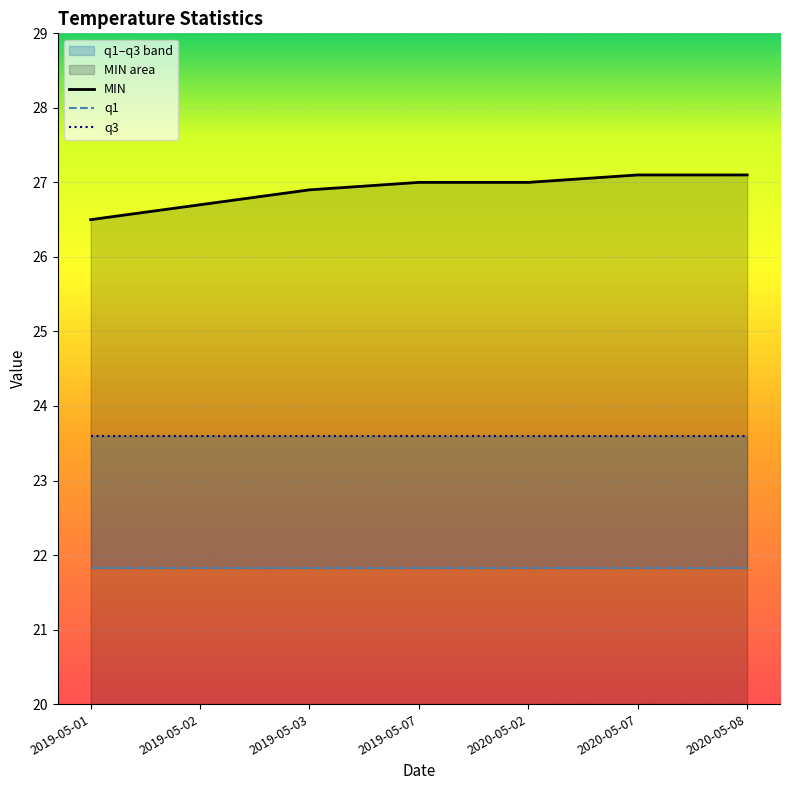

What are all the series names shown in the legend?

MIN, q1, q3